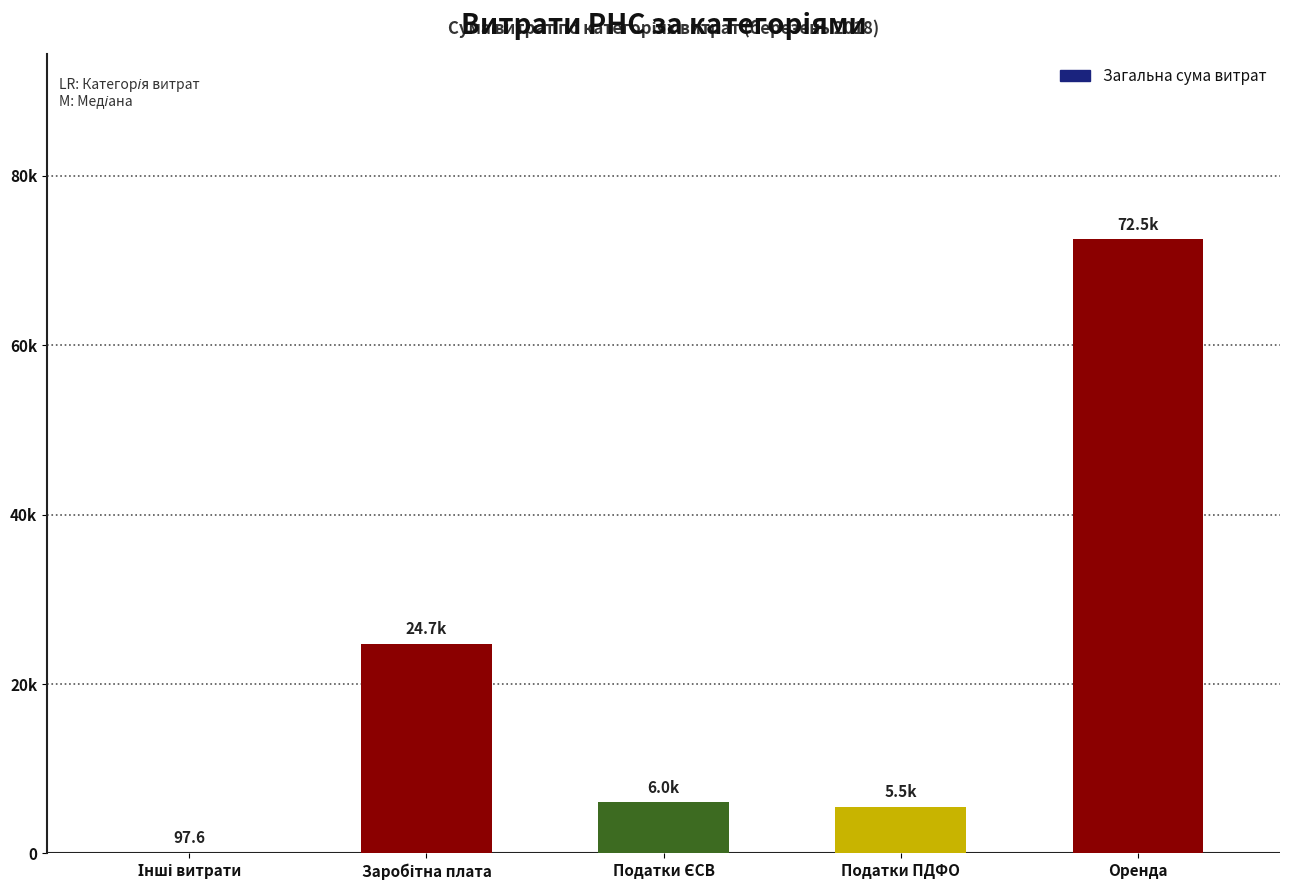

What is the approximate value at Інші витрати?

97.6